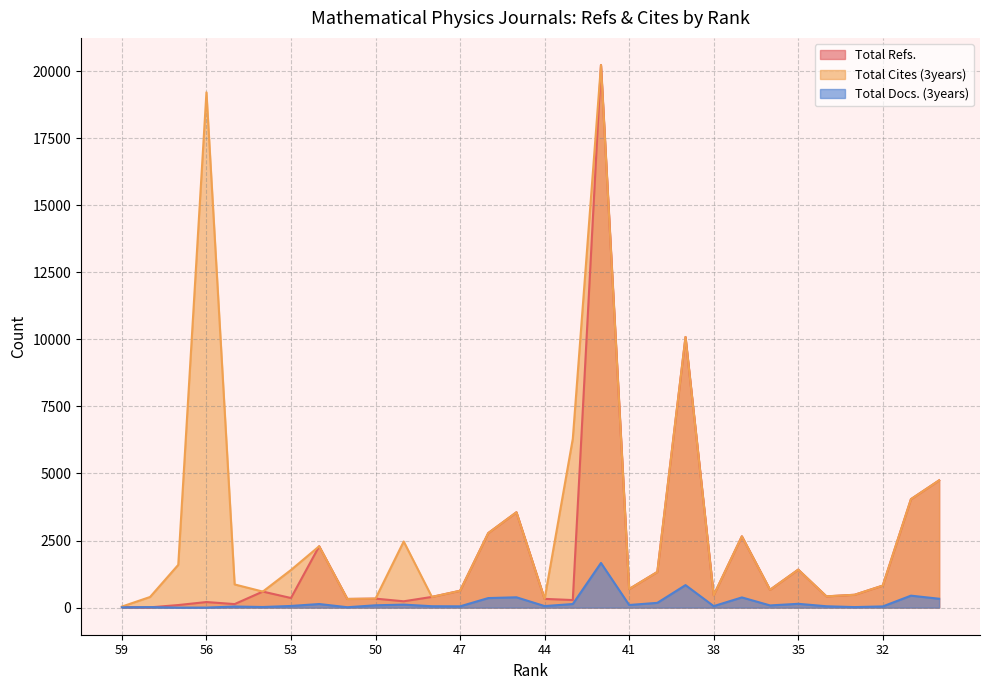

At which label does Total Docs. (3years) reach its minimum?

57